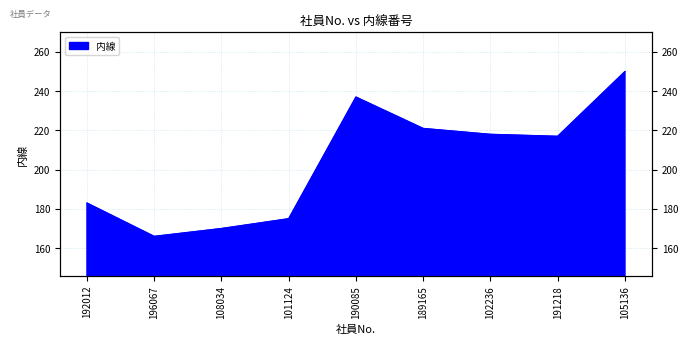

How many values exceed 217?

4